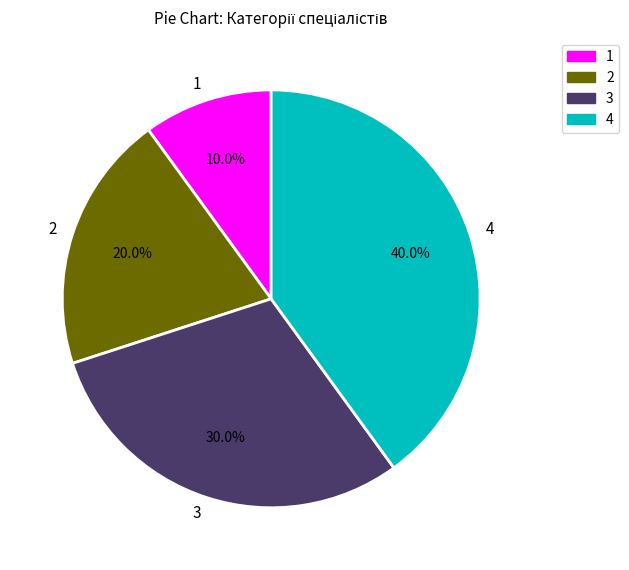

Is there a majority slice in this chart?

No